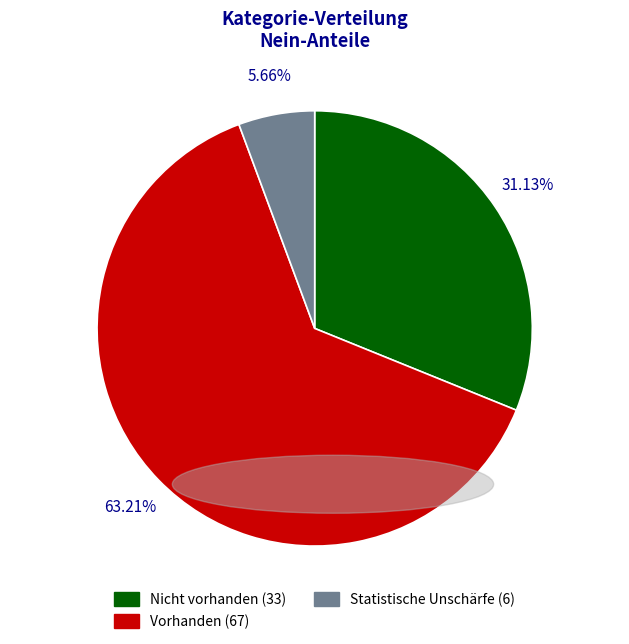

What percentage is the Statistische Unschärfe slice, to the nearest percent?

6%